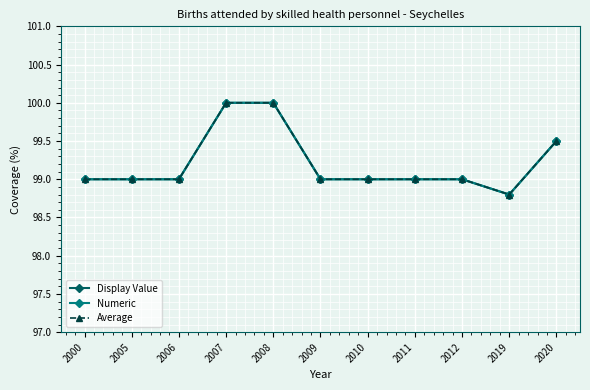

True or false: Average and Numeric cross at least once.

False